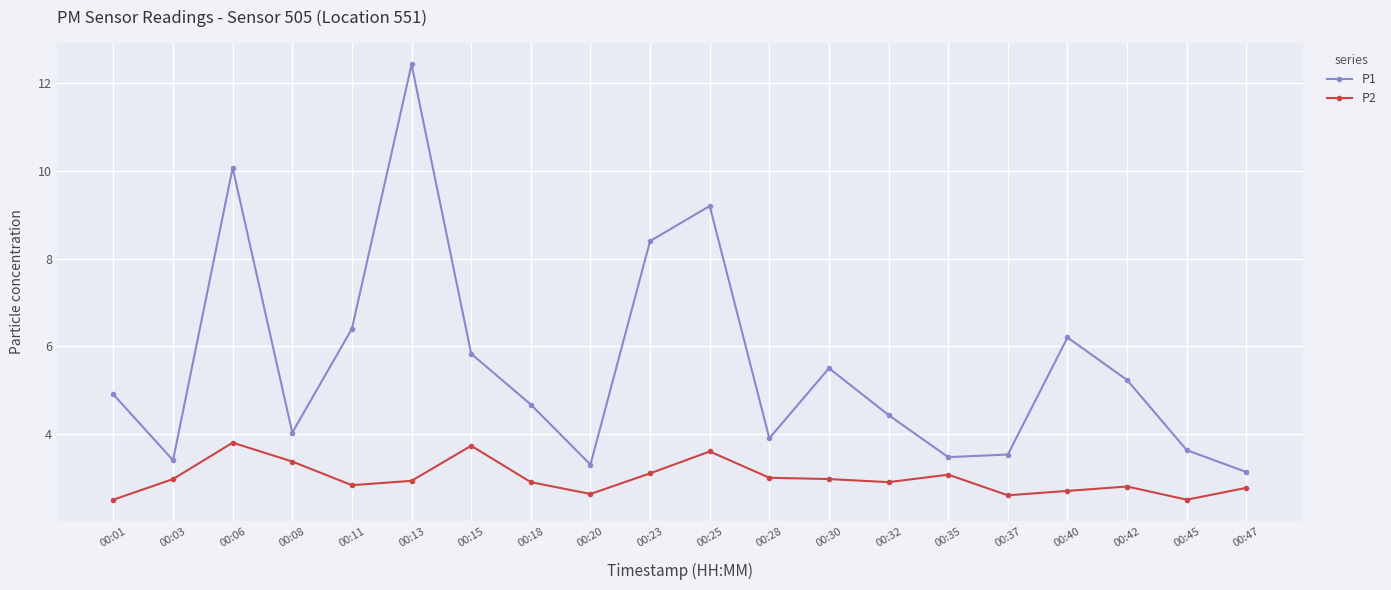

True or false: P1 and P2 intersect in this chart.

False